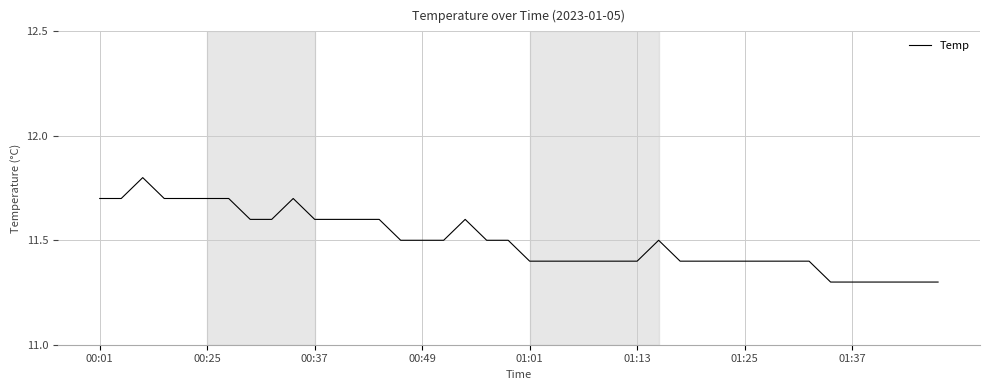

What is the difference between the maximum and minimum values?

0.5